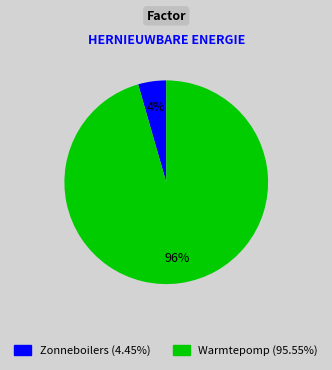

Do Zonneboilers and Warmtepomp together represent more than half of the pie?

Yes